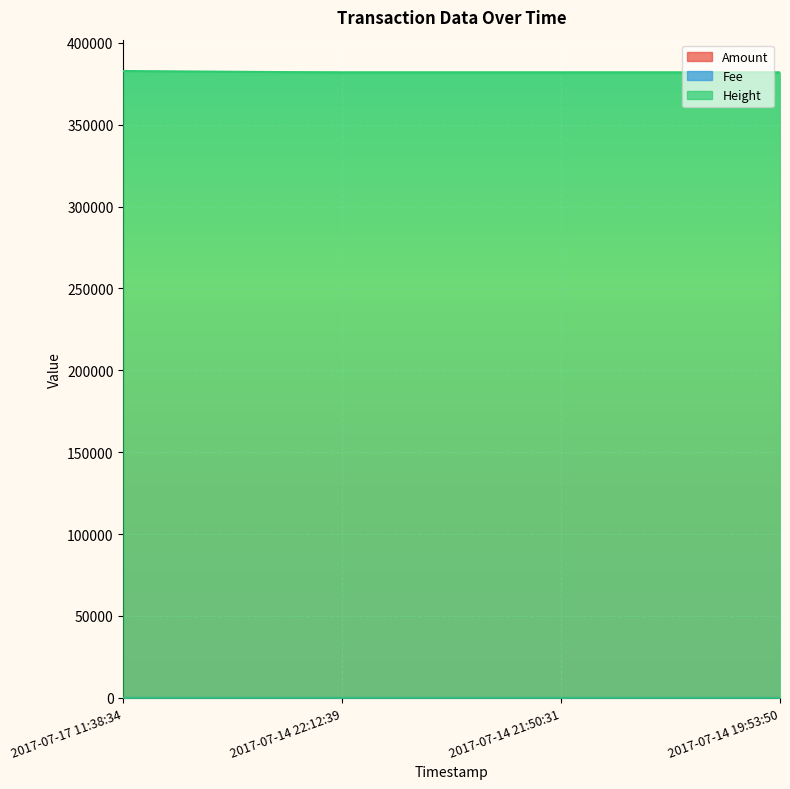

Which series has the largest total across all categories?

Height